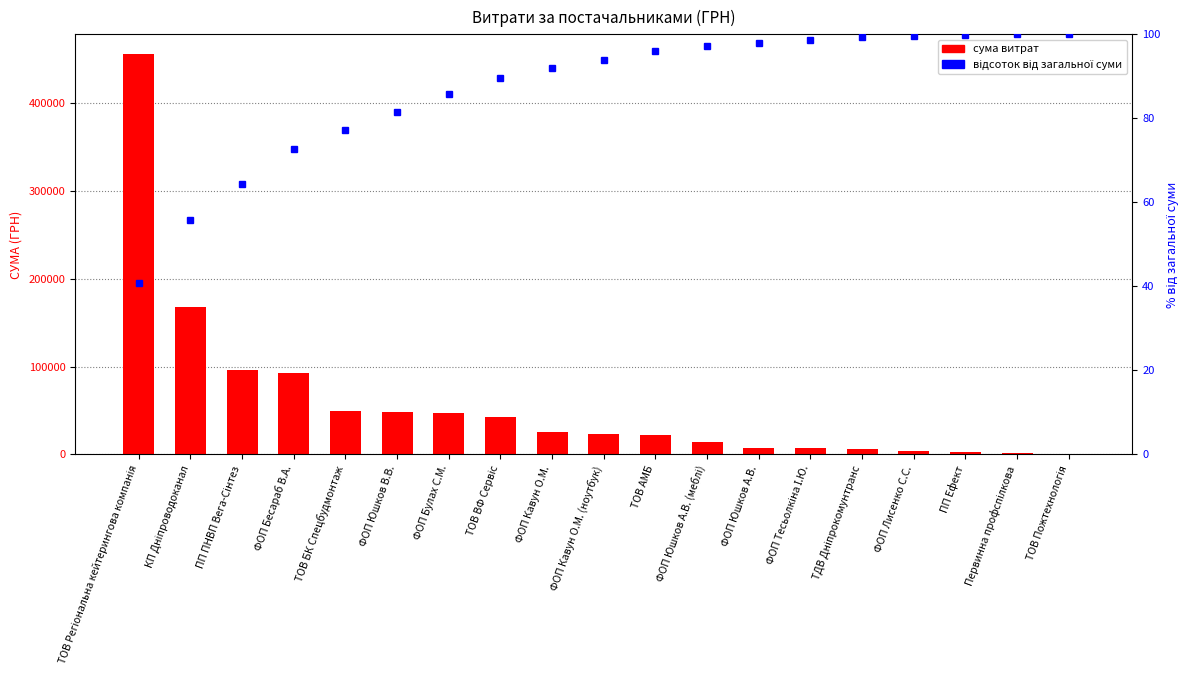

Are the bars grouped side by side (vs. stacked)?

Yes